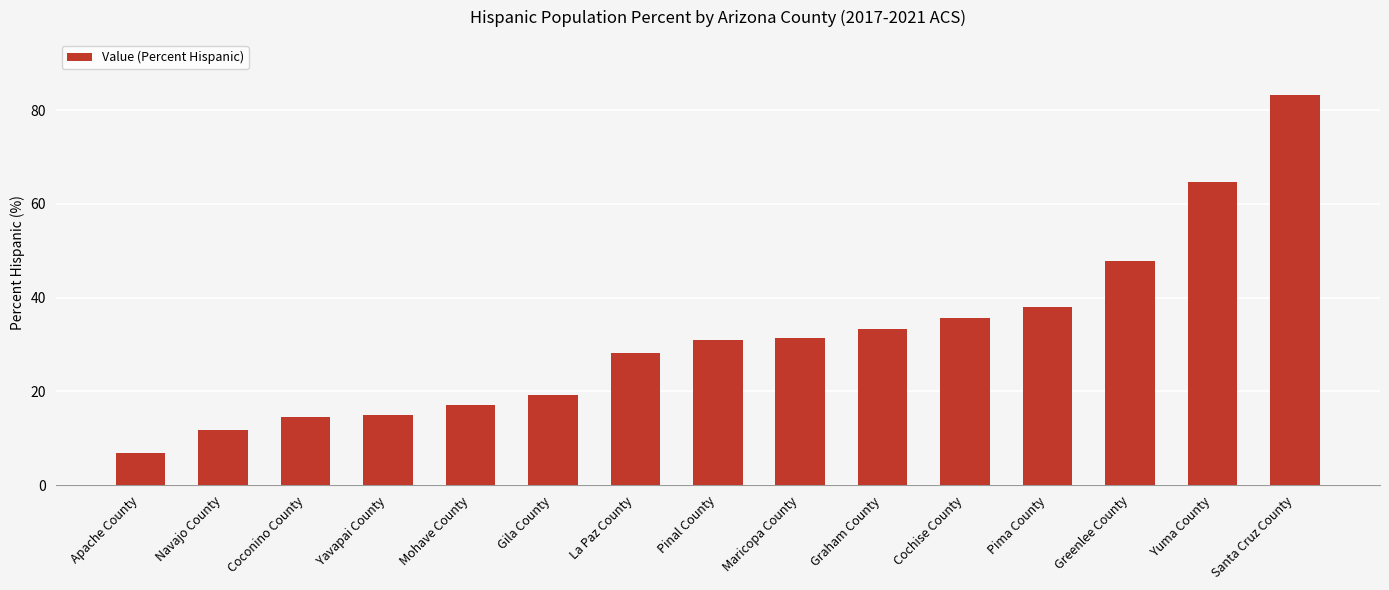

What position from the right is Apache County?

15